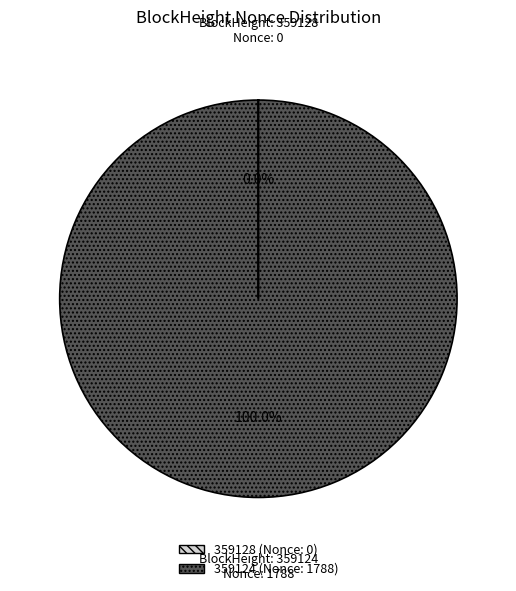

Which slice represents more than half of the pie?

359124